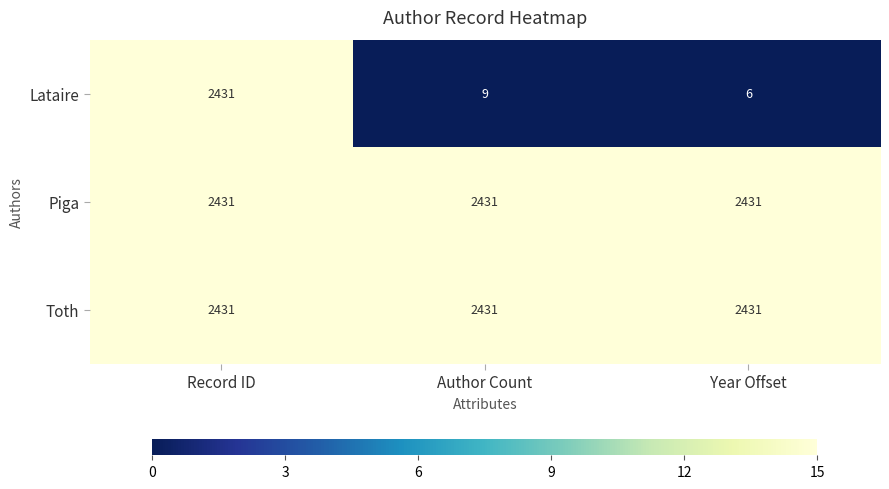

What is the difference between the maximum and minimum values in the Lataire series?

2425